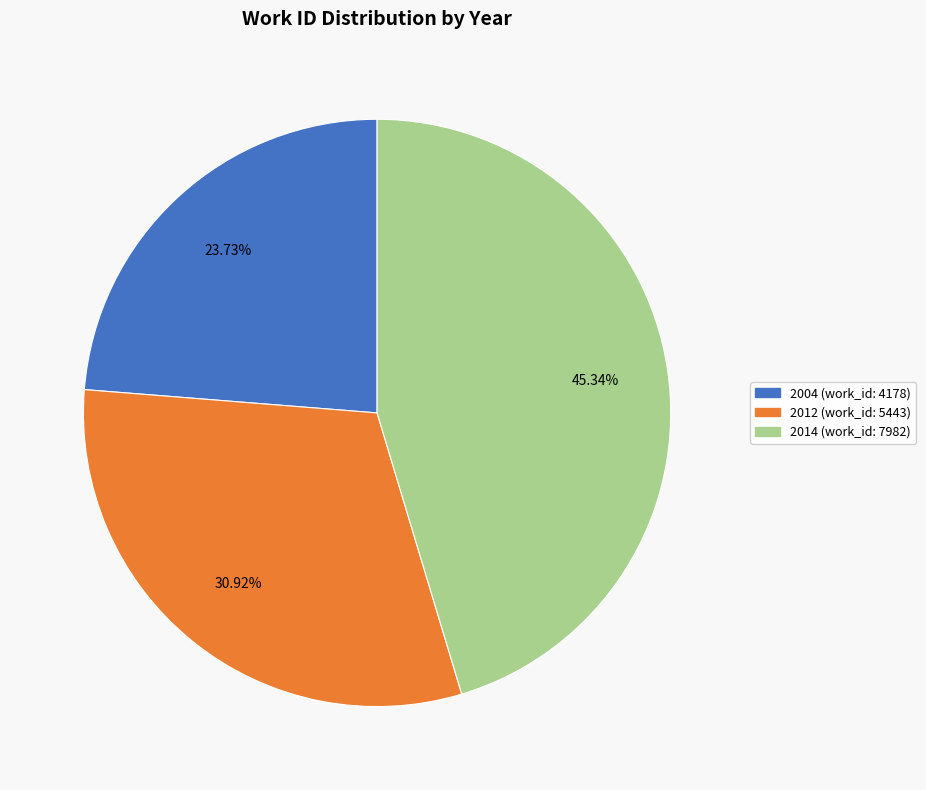

Which has a higher value, 2012 (work_id: 5443) or 2014 (work_id: 7982)?

2014 (work_id: 7982)